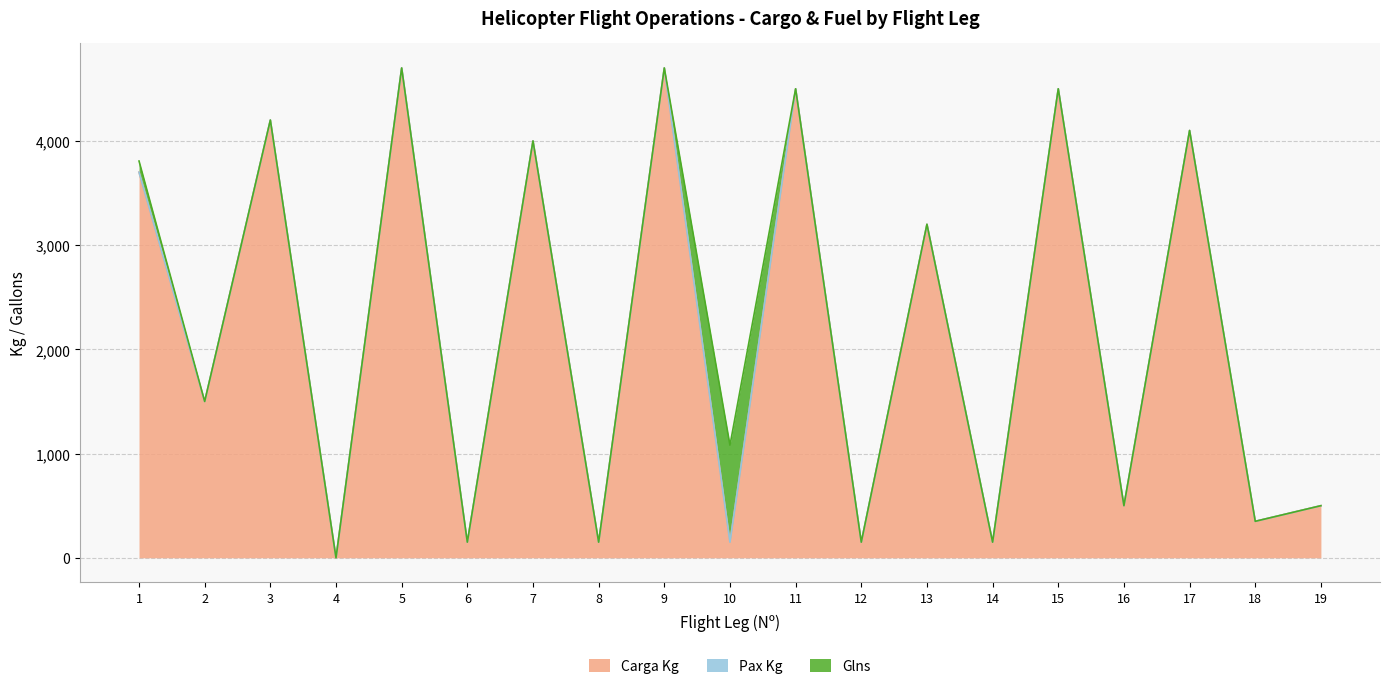

How many values in the Carga Kg series are below 1500?

9